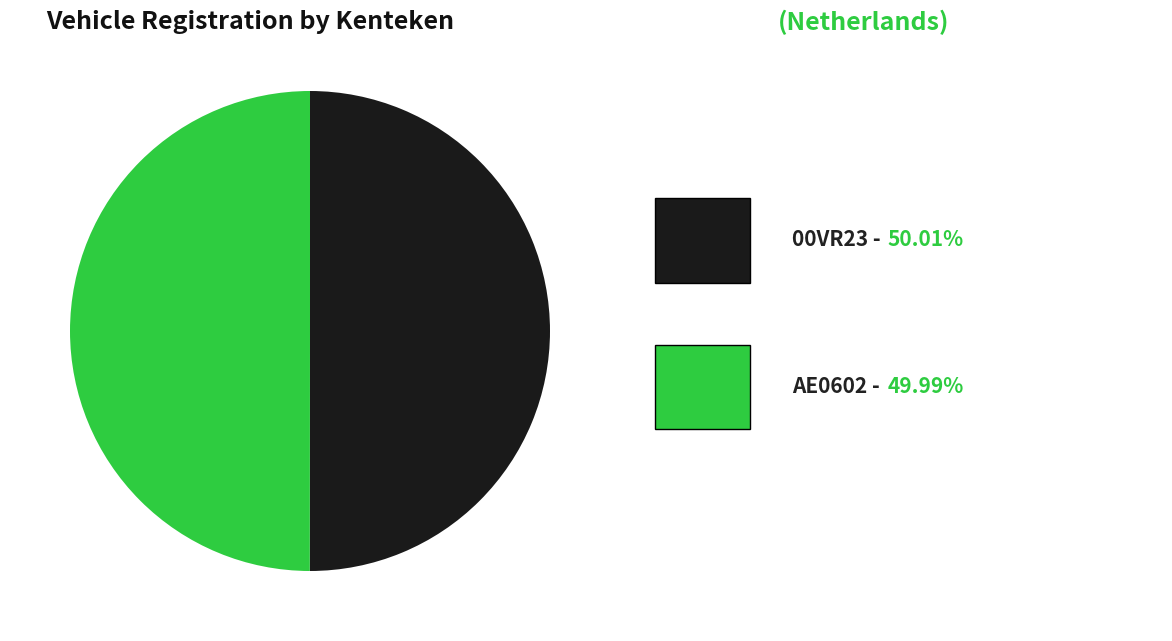

How many slices are in this pie chart?

2